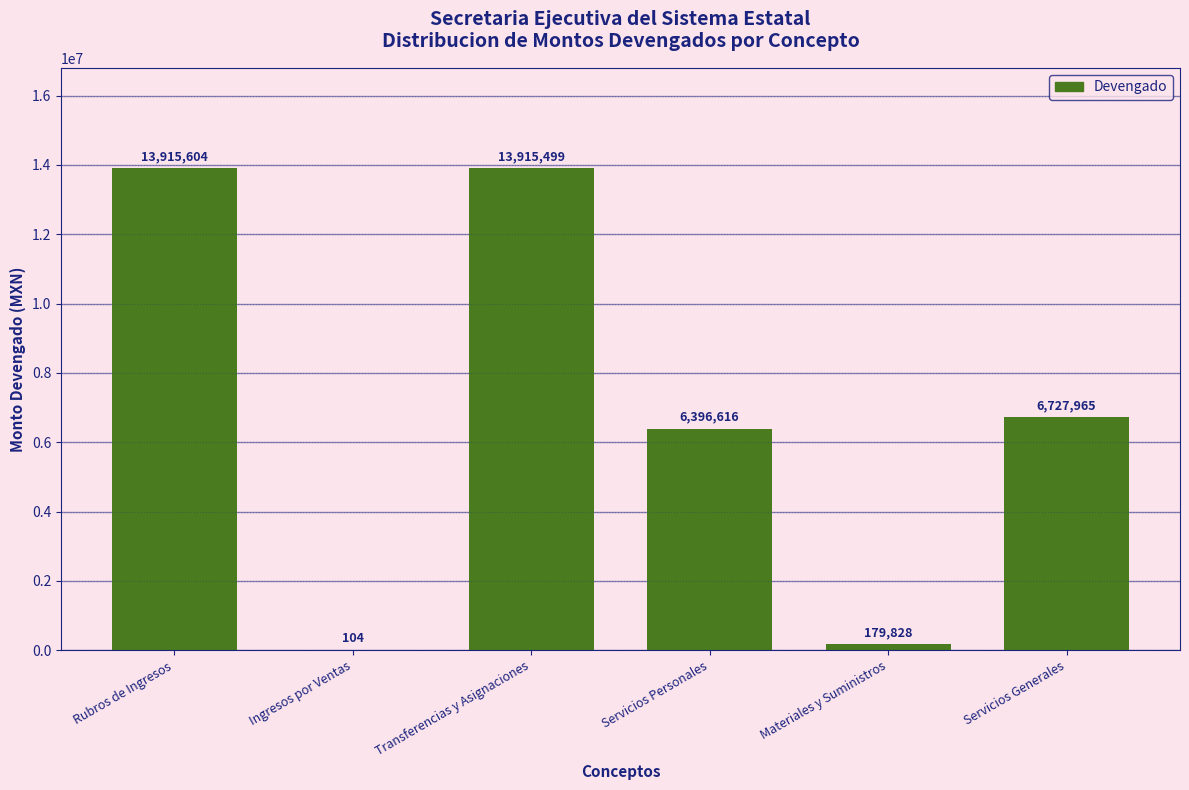

Where does the data first go above 6727965?

Rubros de Ingresos